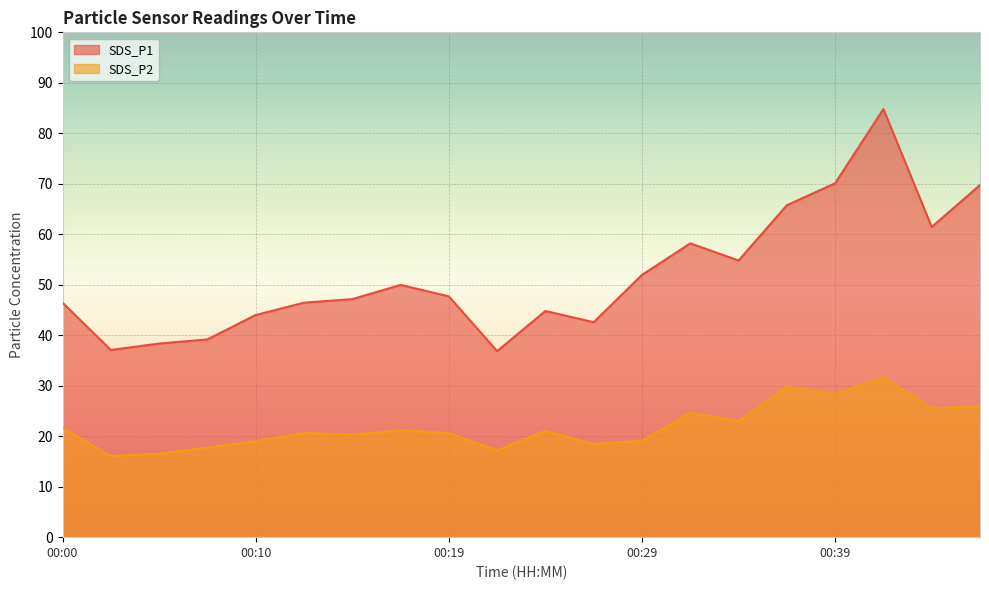

At which label does SDS_P1 first exceed 47?

00:14